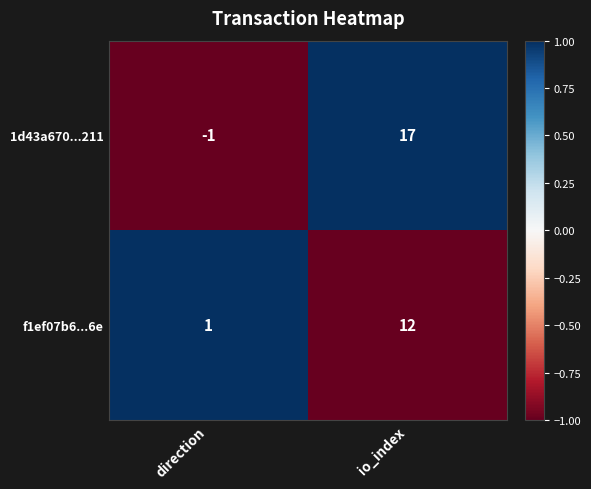

What is the maximum value shown in the chart?

17